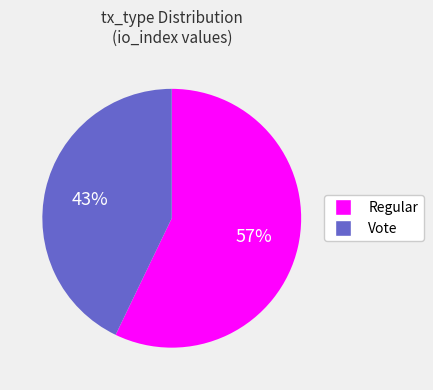

Which category has the smallest portion of the pie?

Vote